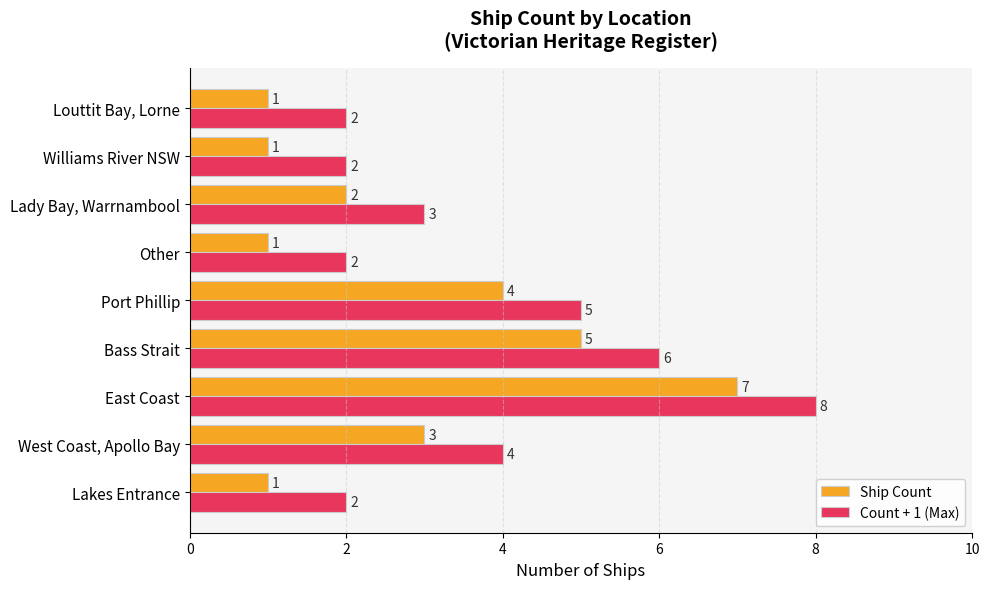

Count the number of data series in this chart.

2